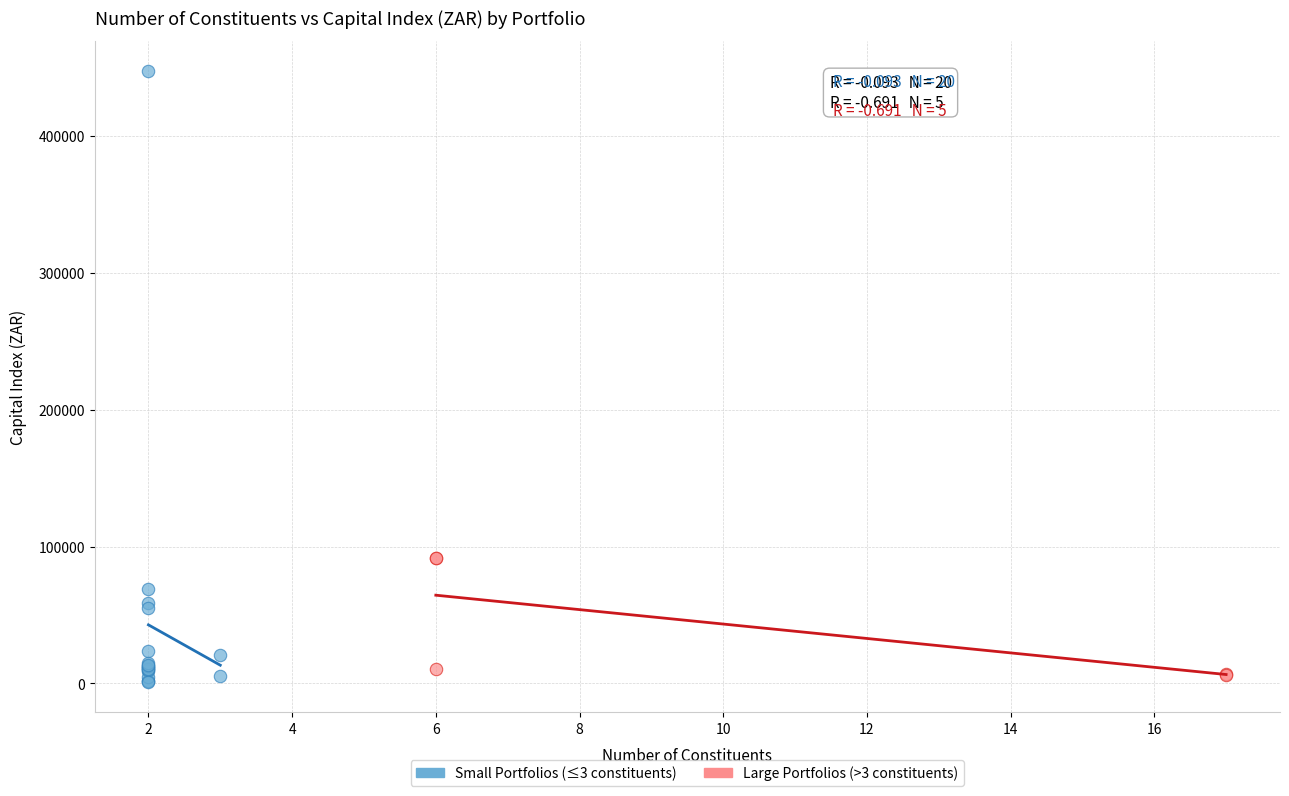

Which series has the widest spread of Y values?

Small Portfolios (≤3 constituents)